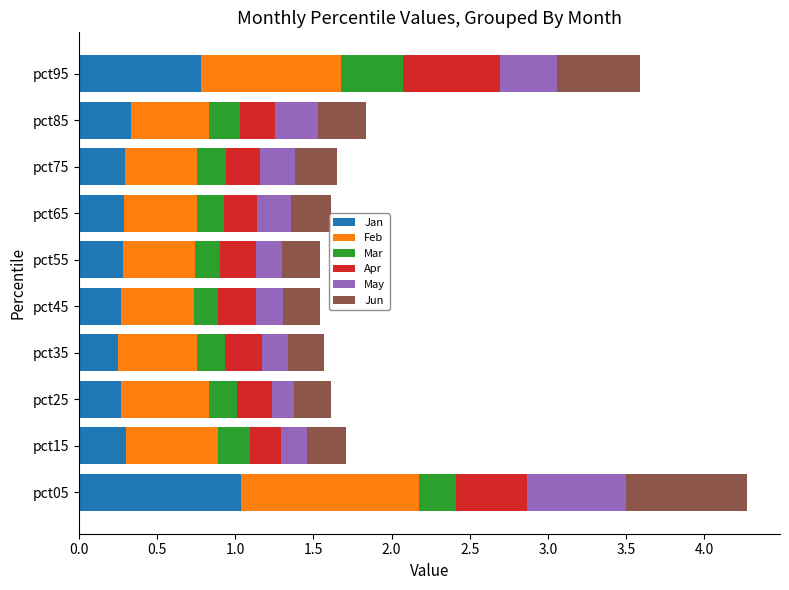

What are all the series names shown in the legend?

Jan, Feb, Mar, Apr, May, Jun